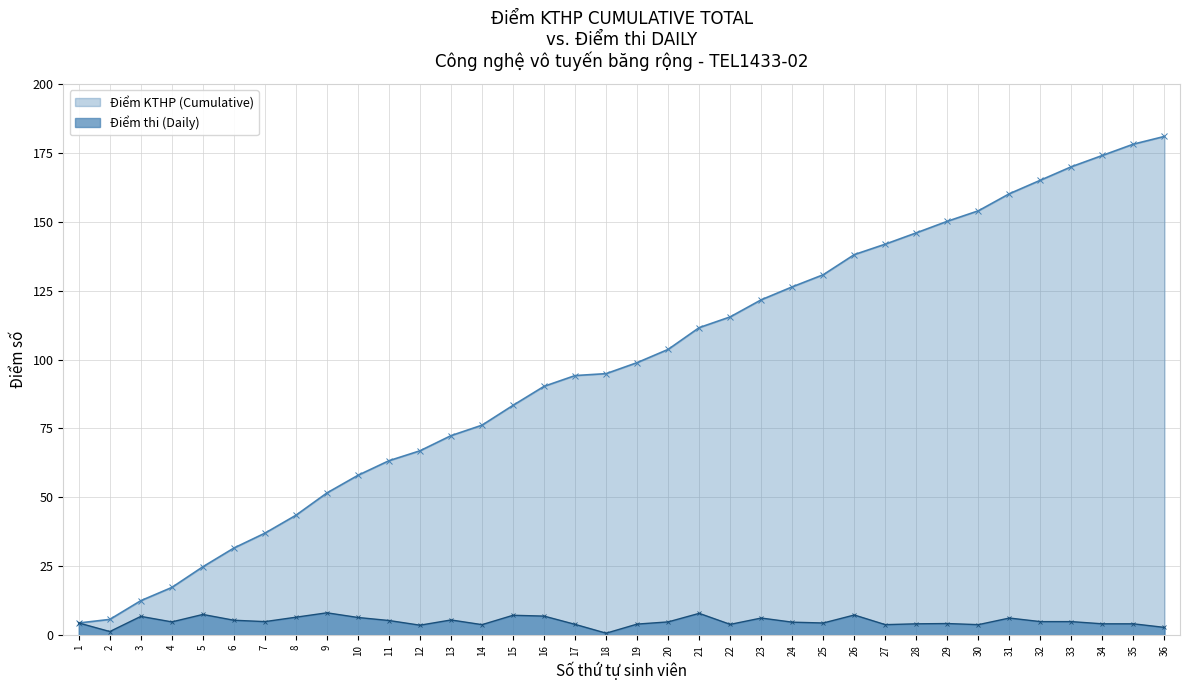

The Điểm KTHP (Cumulative) series shows 83.4 at 15. True or false?

True